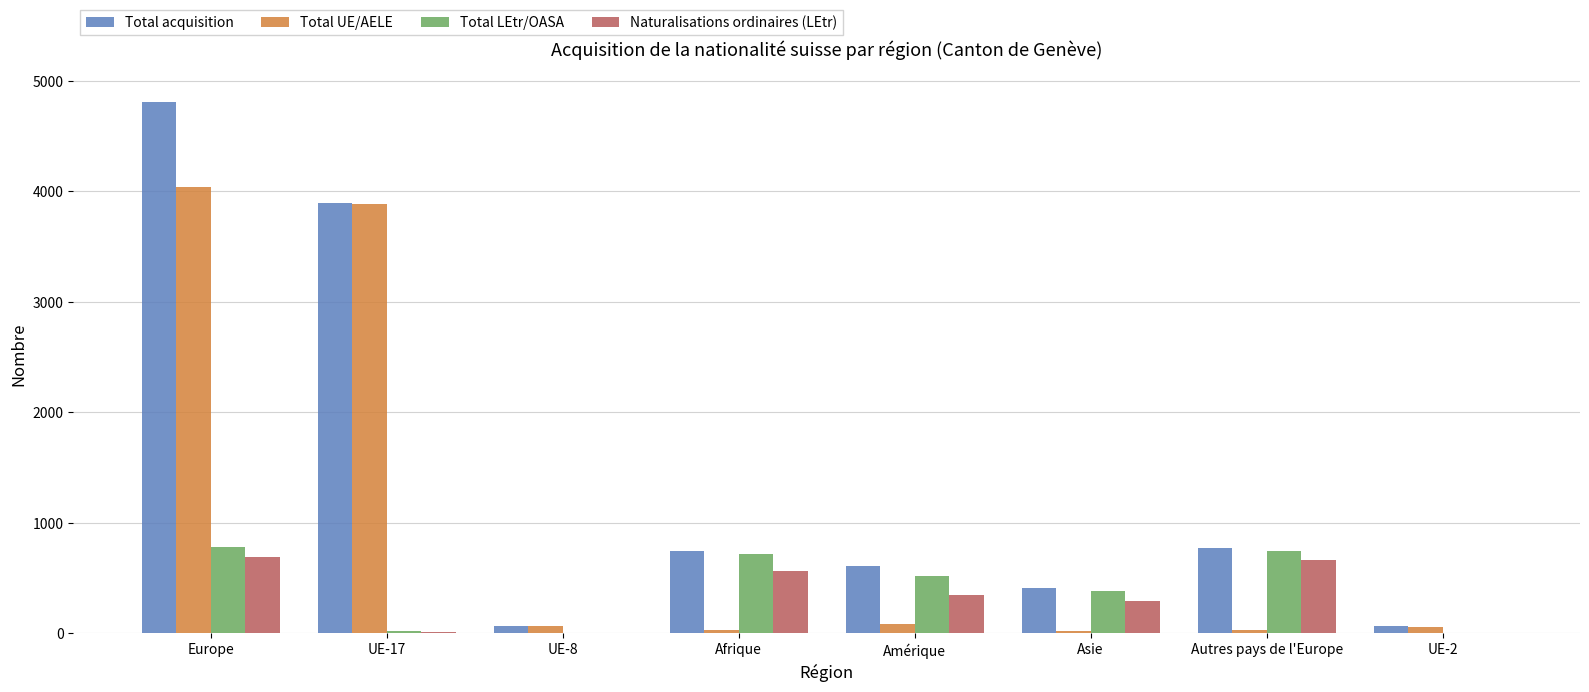

The value of Total acquisition at Autres pays de l'Europe is 1221. True or false?

False